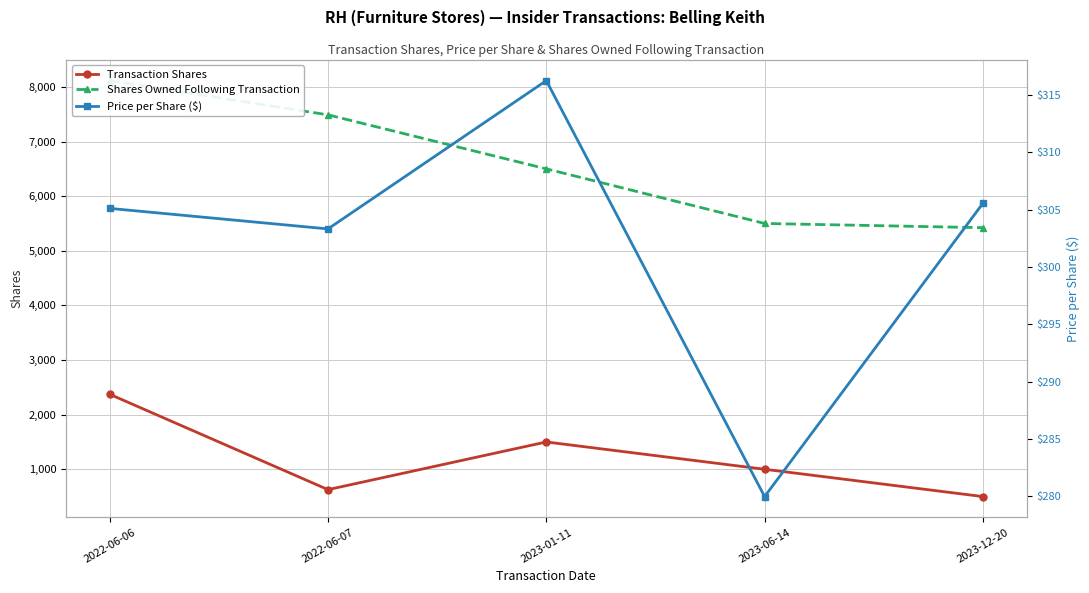

What is the value of the Price per Share ($) point at the 2nd from the left?

303.3